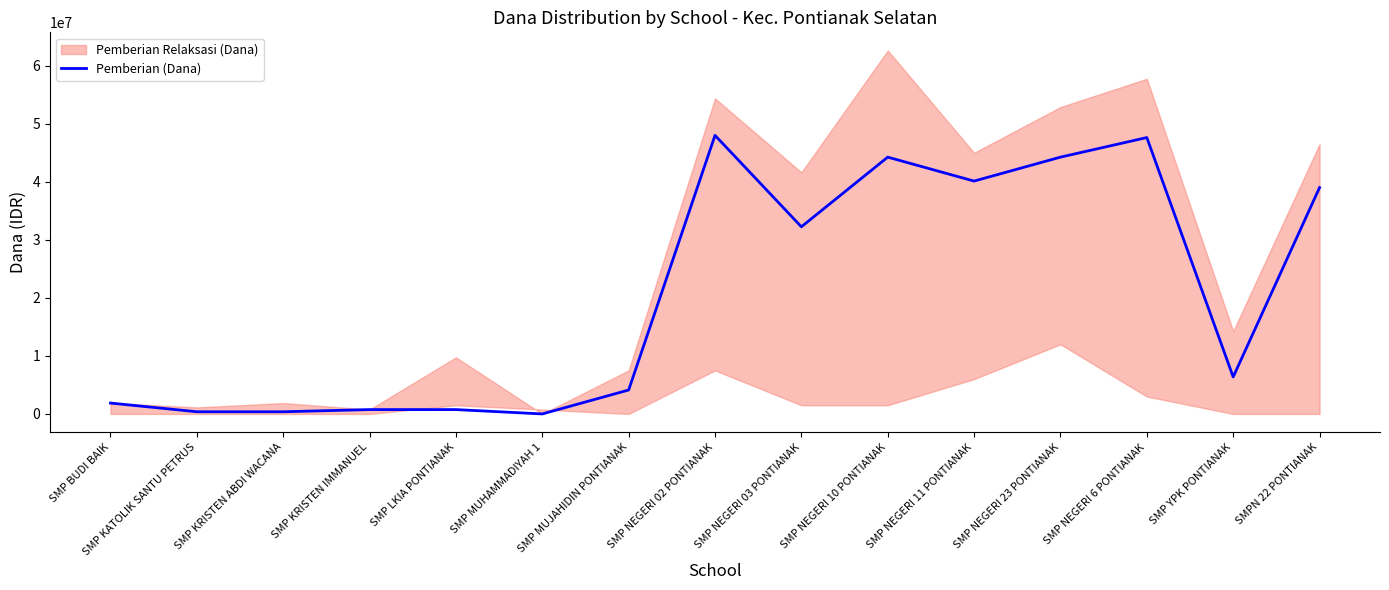

Is it true that the value at SMP NEGERI 03 PONTIANAK is 32250000?

True